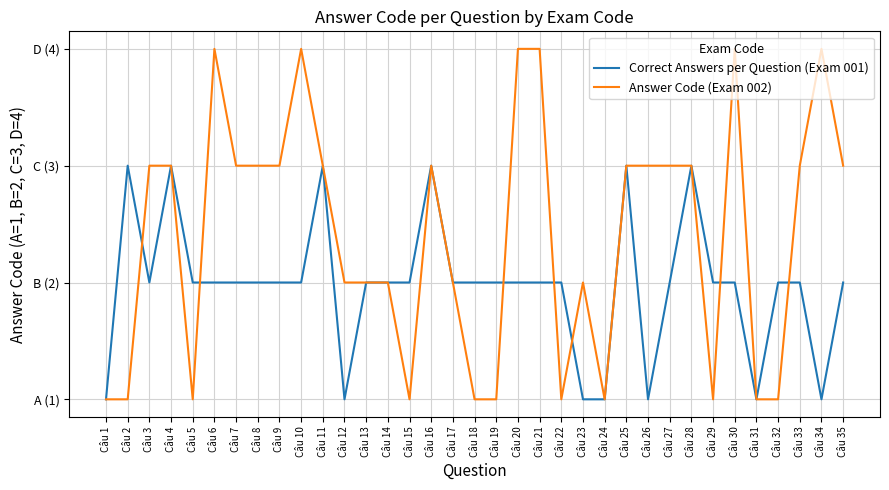

What are all the series names shown in the legend?

Correct Answers per Question (Exam 001), Answer Code (Exam 002)